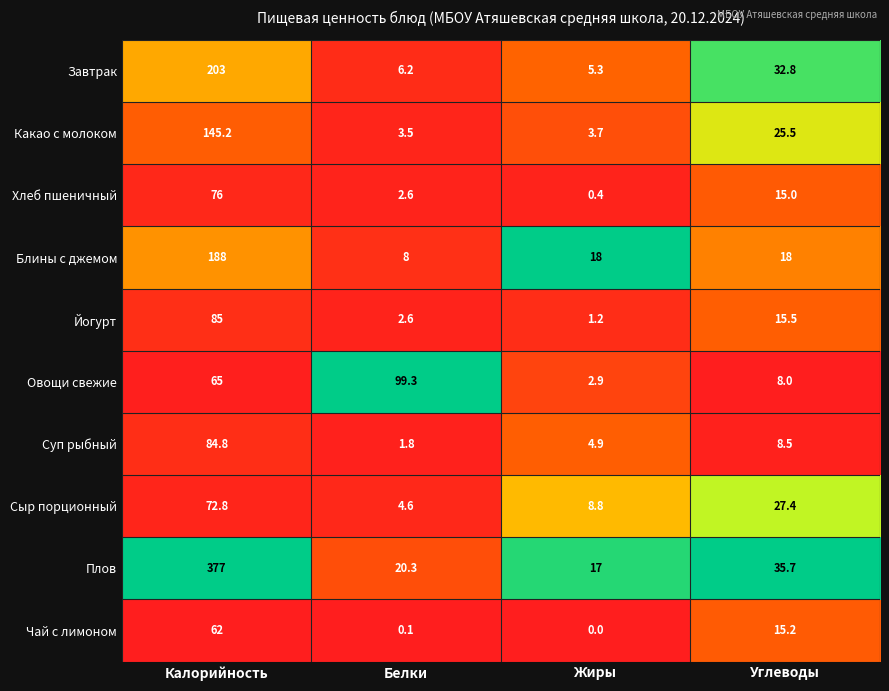

Rank the series at Углеводы from lowest to highest value.

Овощи свежие, Суп рыбный, Хлеб пшеничный, Чай с лимоном, Йогурт, Блины с джемом, Какао с молоком, Сыр порционный, Завтрак, Плов